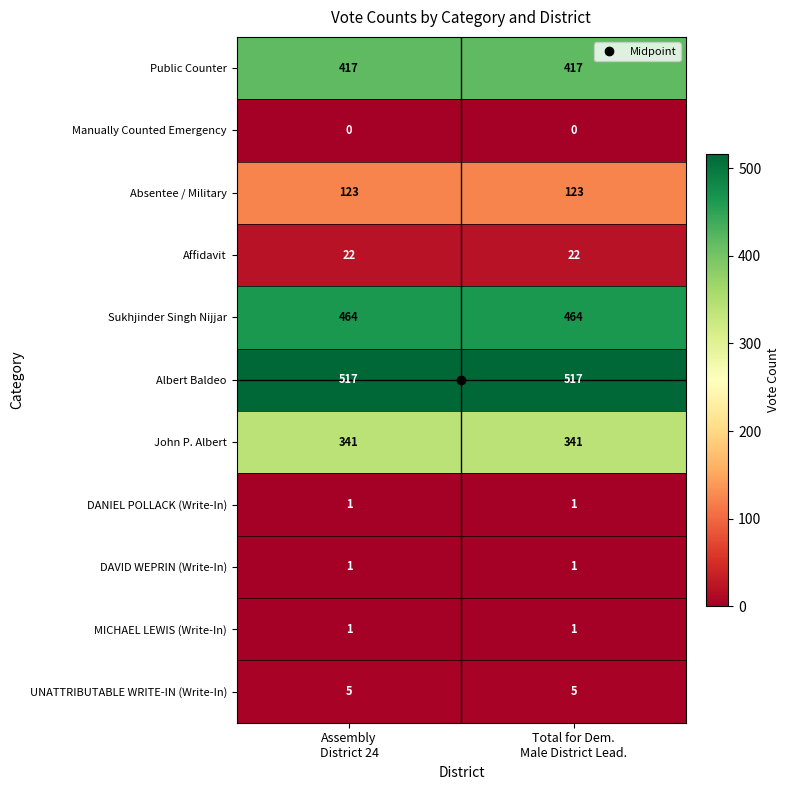

What is the maximum value for Albert Baldeo?

517